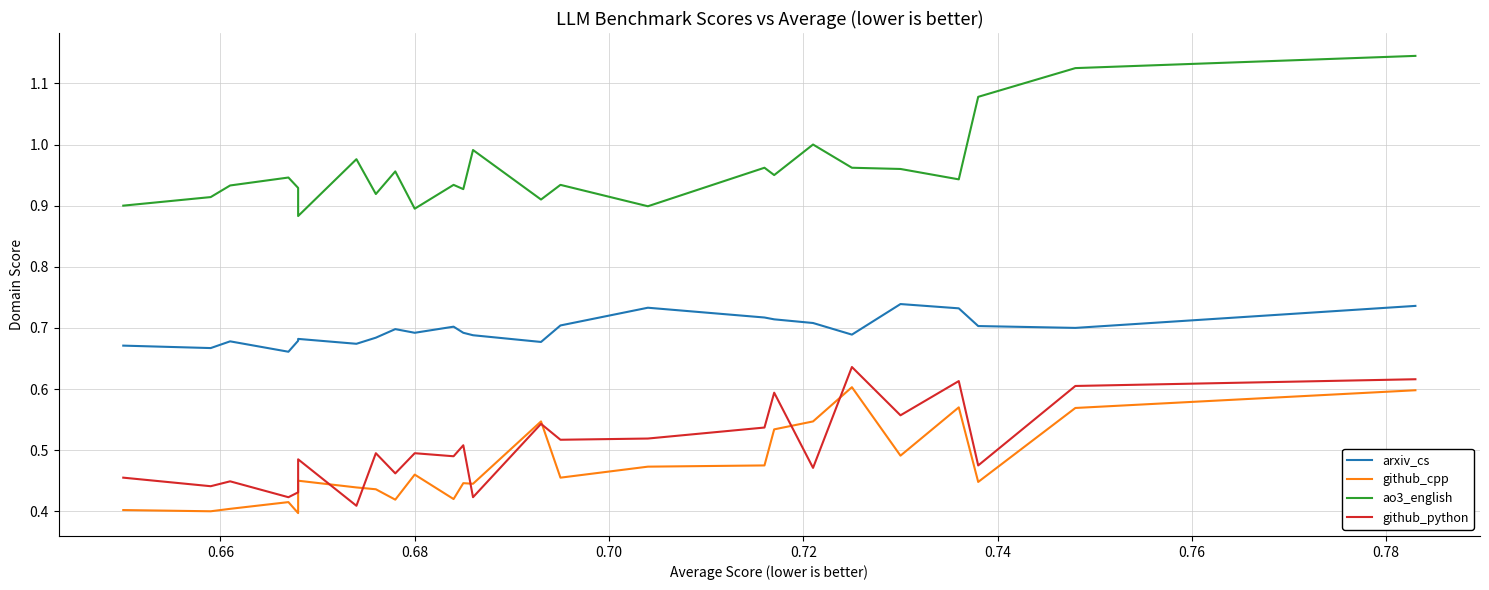

Is it true that ao3_english equals 0.9 at 0.68?

True